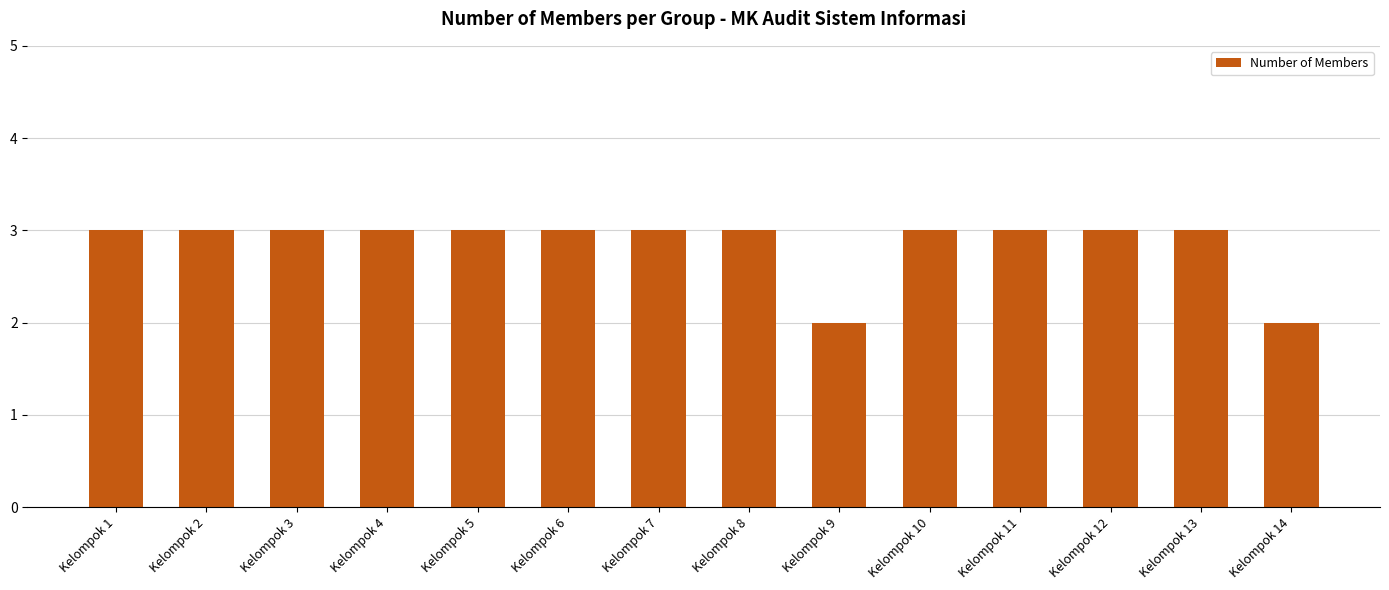

True or false: the data shows 5 at Kelompok 5.

False